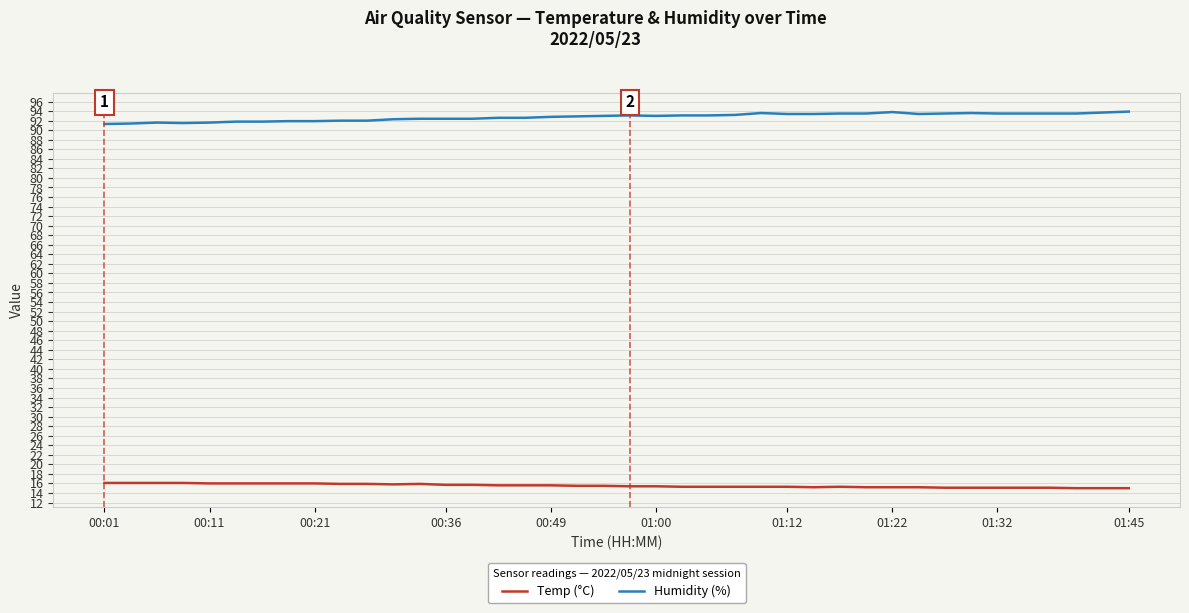

Does the chart display data point markers on the line(s)?

No